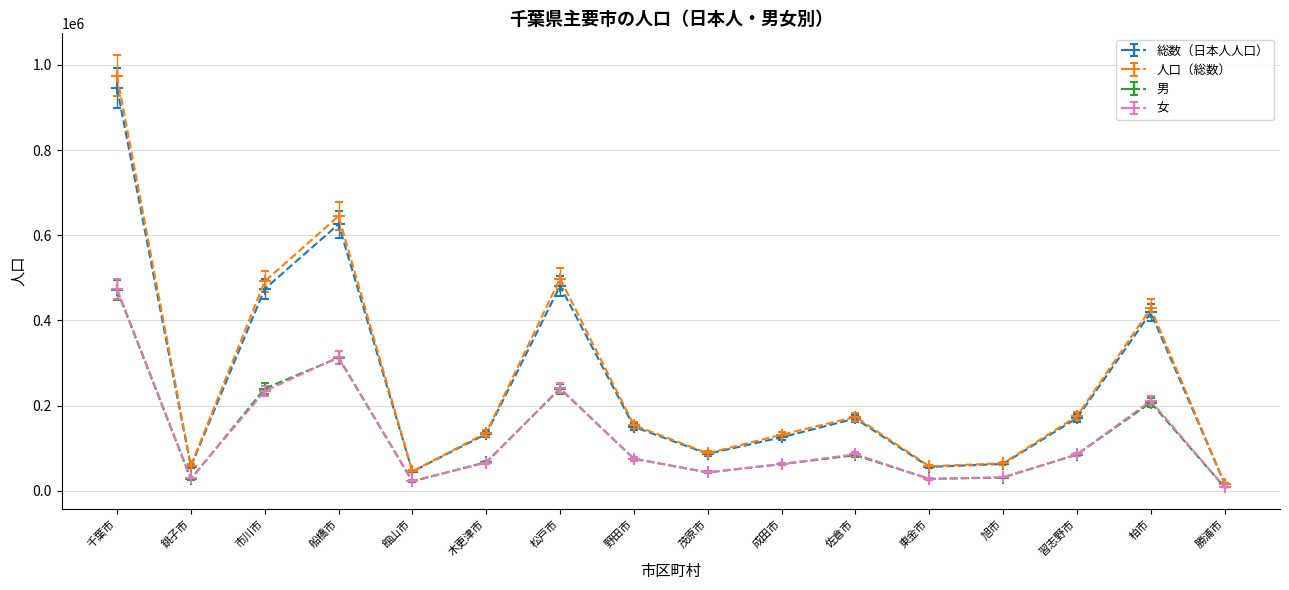

What position from the left is 松戸市?

7